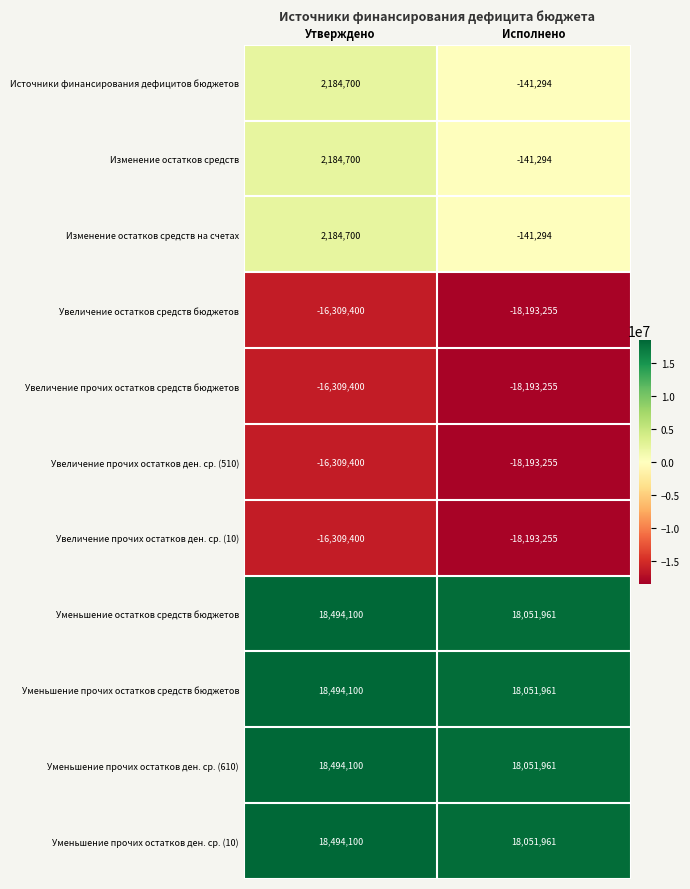

What is the sum of the Изменение остатков средств на счетах values at Исполнено and Утверждено?

2043406